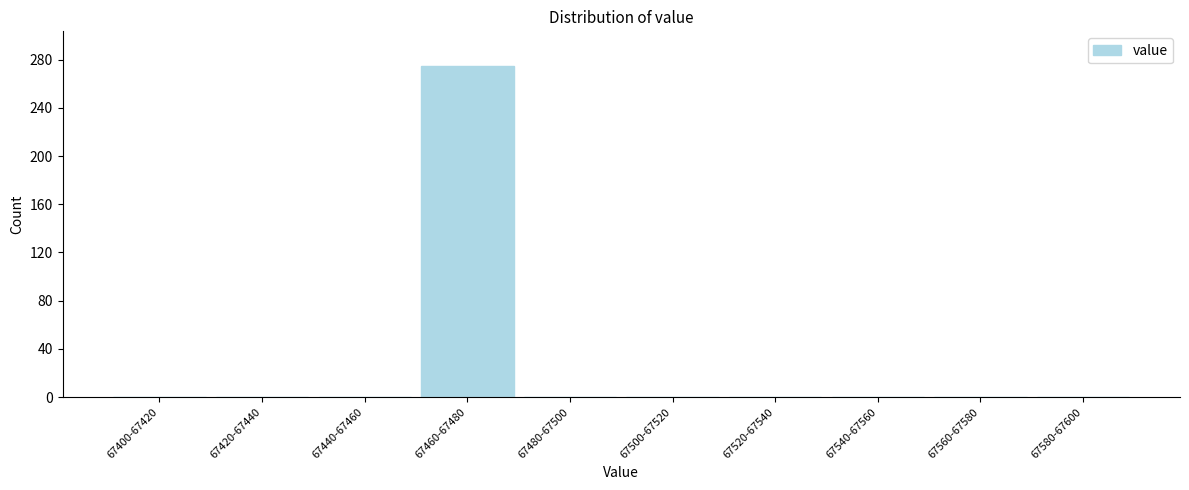

Reading right to left, transcribe all the data shown in this chart.

67580-67600=0	67560-67580=0	67540-67560=0	67520-67540=0	67500-67520=0	67480-67500=0	67460-67480=275	67440-67460=0	67420-67440=0	67400-67420=0